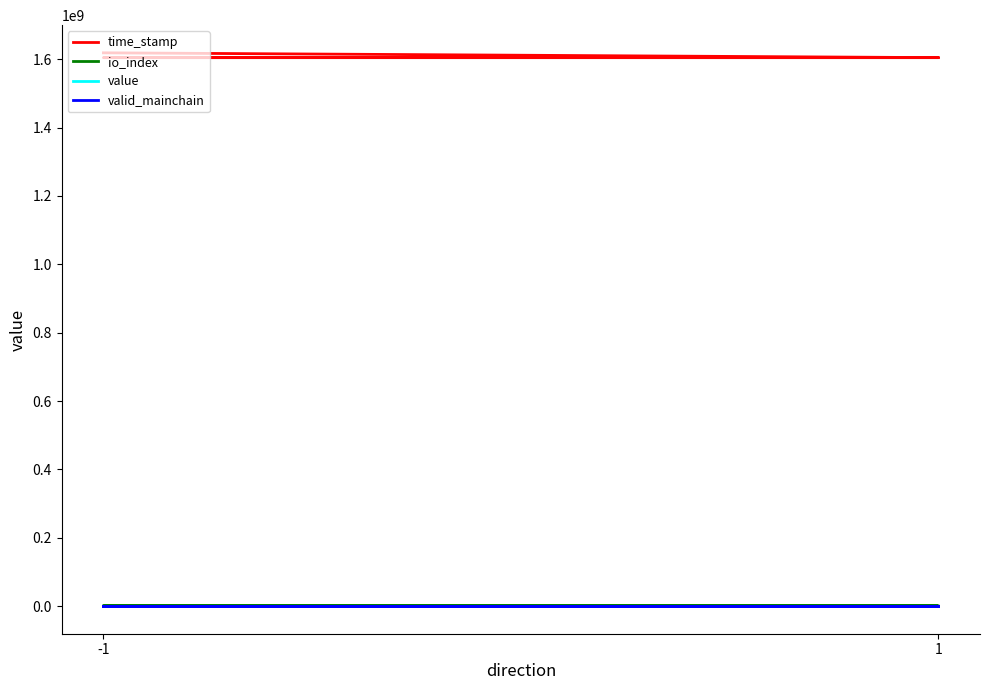

Reading left to right, what are all the values shown in this chart?

time_stamp: 1618948058.0	1604877742.0	1604877412.0	1604876887.0
io_index: 768.0	0.0	3.0	0.0
value: 0.0	0.0	0.0	0.0
valid_mainchain: 1.0	1.0	1.0	1.0